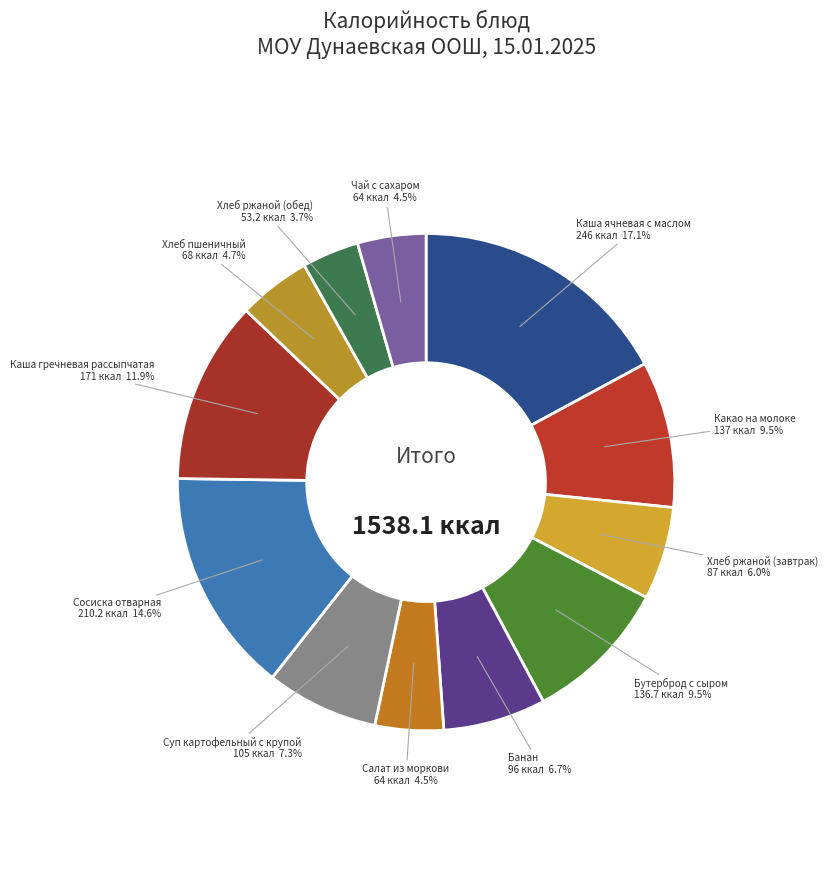

How many slices are in this pie chart?

12